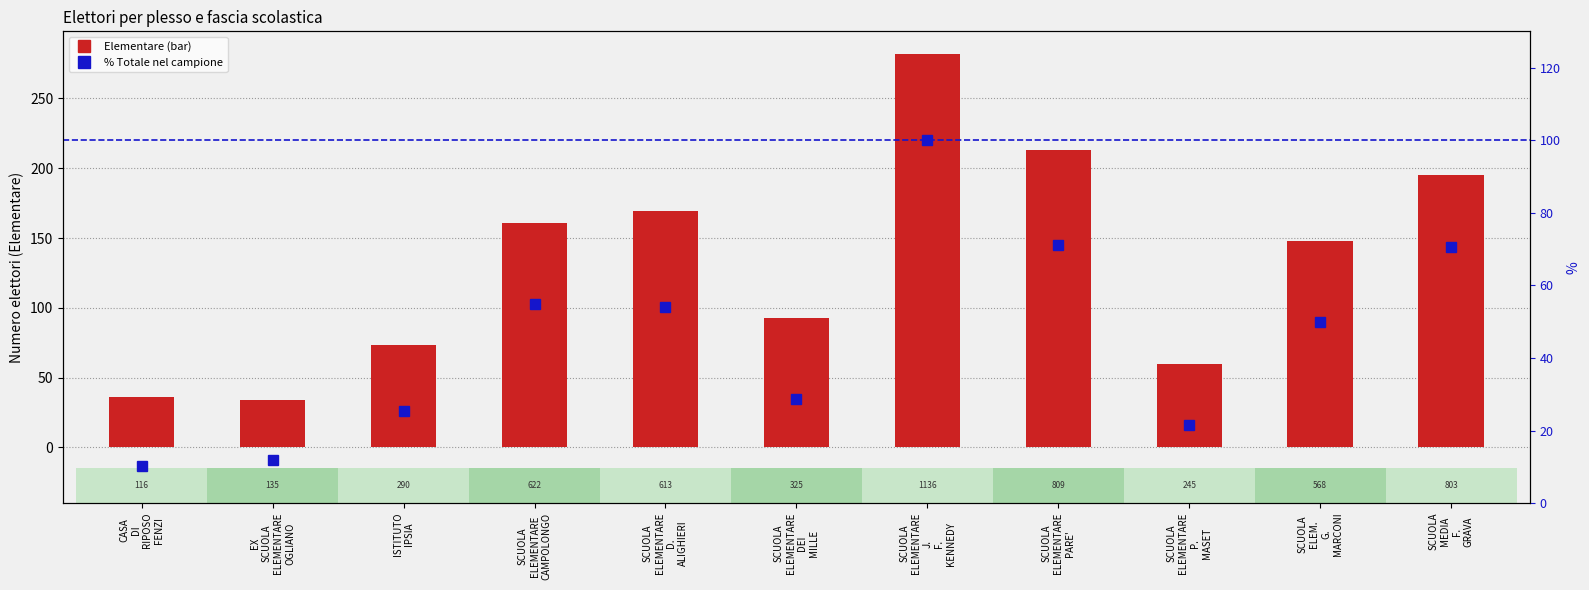

Which series changed the most between SCUOLA
ELEMENTARE
D.
ALIGHIERI and SCUOLA
ELEMENTARE
P.
MASET?

Elementare